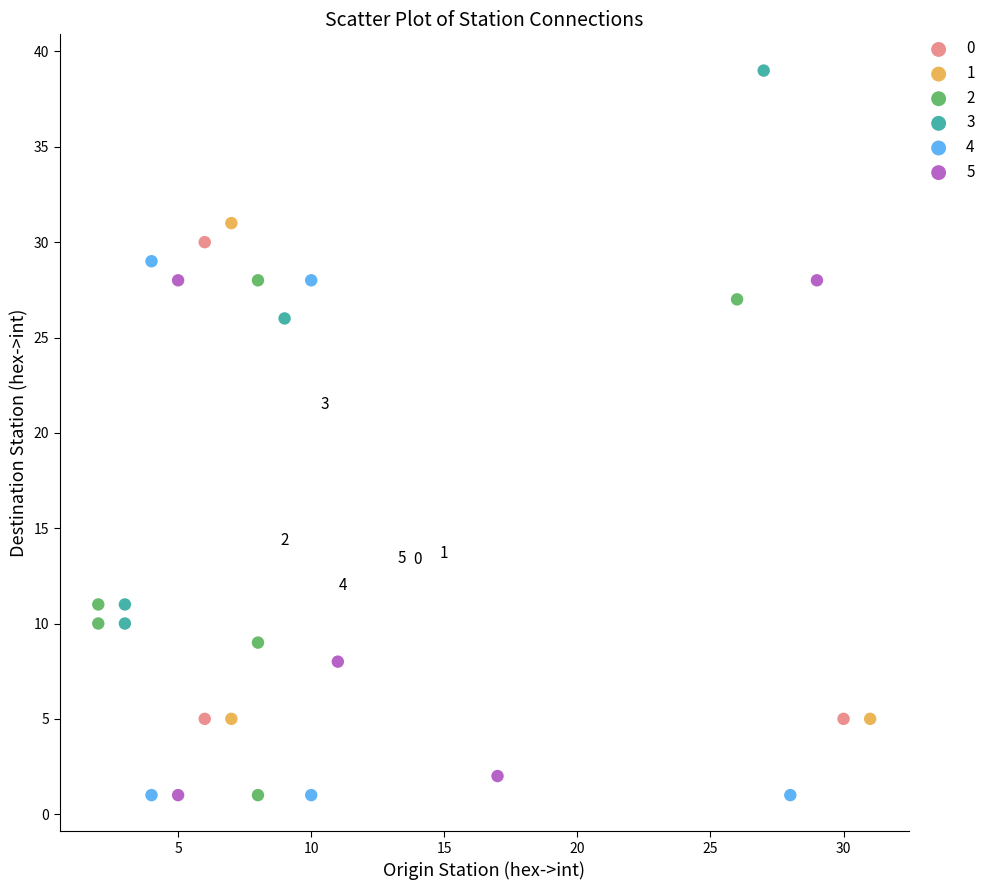

What are all the series names shown in the legend?

0, 1, 2, 3, 4, 5